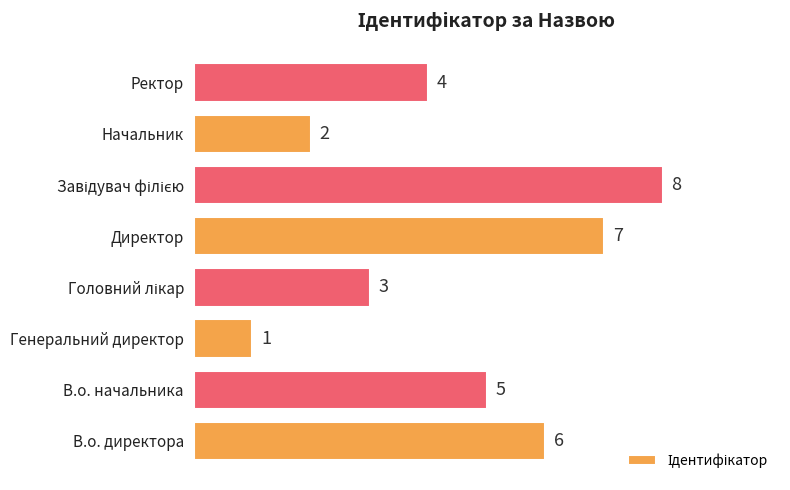

Count the number of data series in this chart.

1